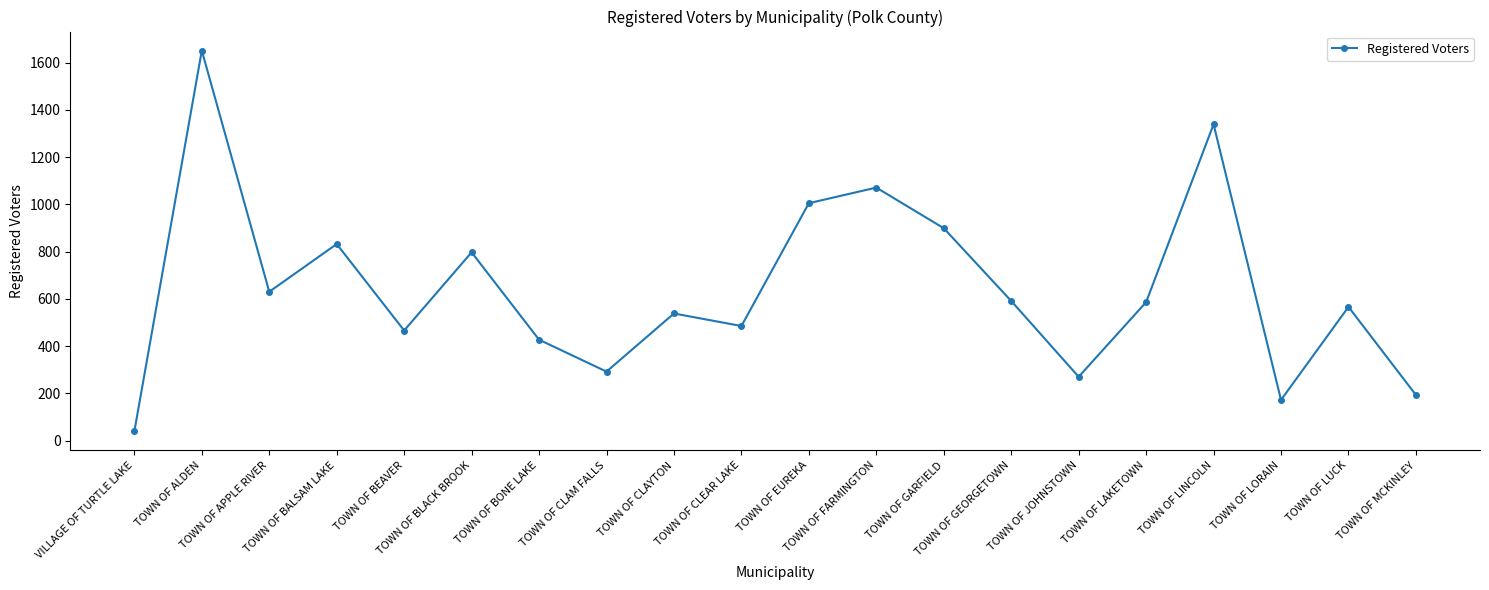

True or false: the data shows 931 at TOWN OF LAKETOWN.

False